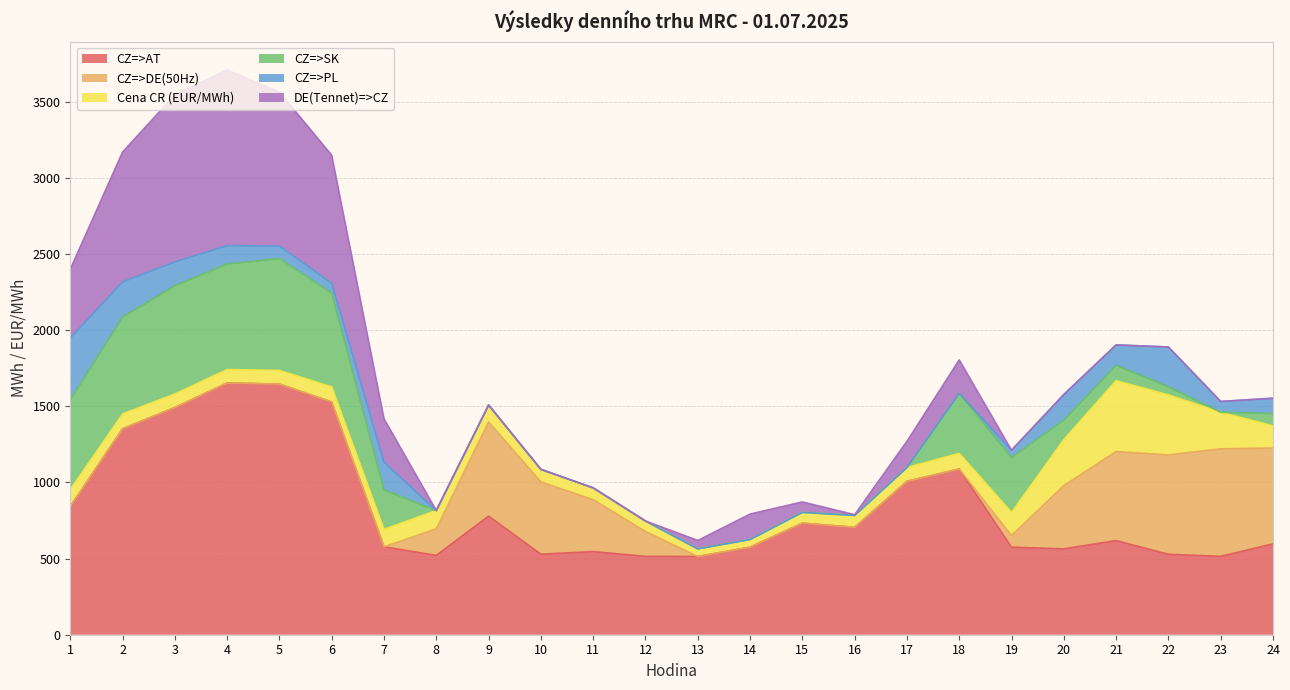

What is the lowest value of the CZ=>AT series?

513.8